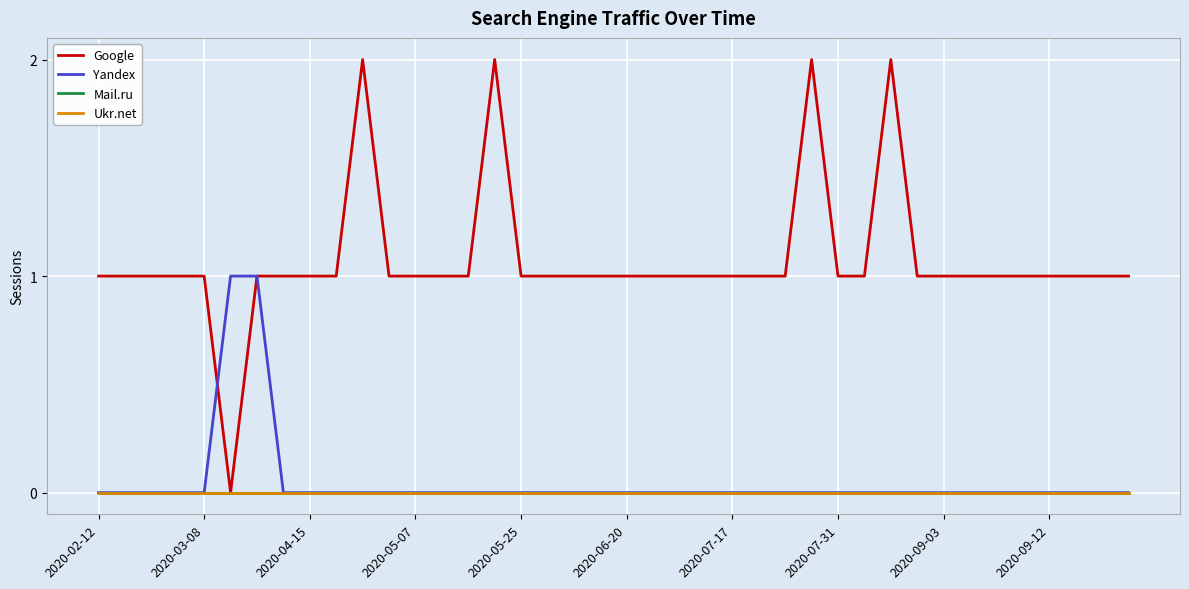

At which category does Google reach its first local peak?

10